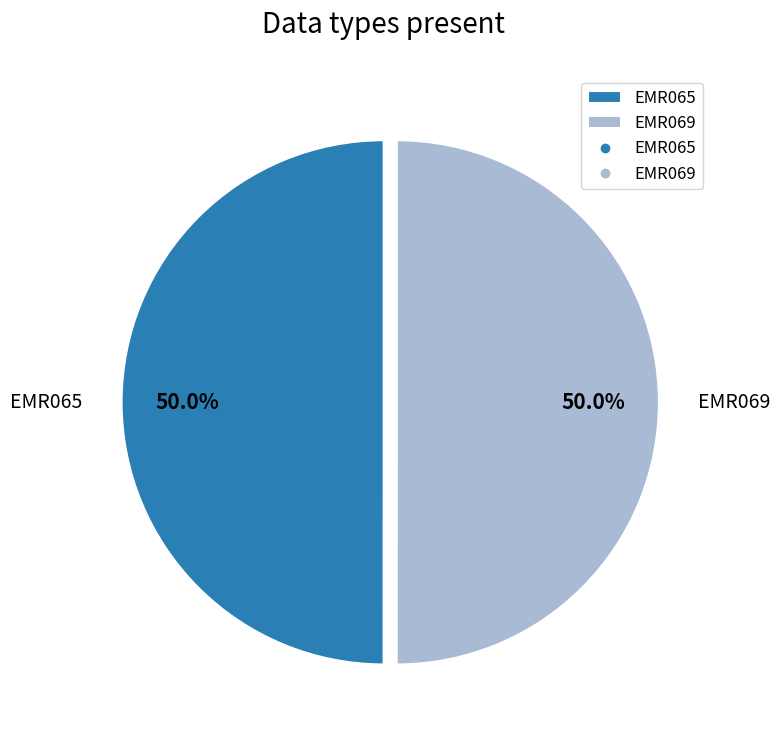

Is the sum of EMR069 and EMR065 greater than half?

Yes